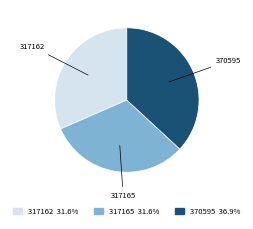

Does 317165 represent more than half of the total?

No